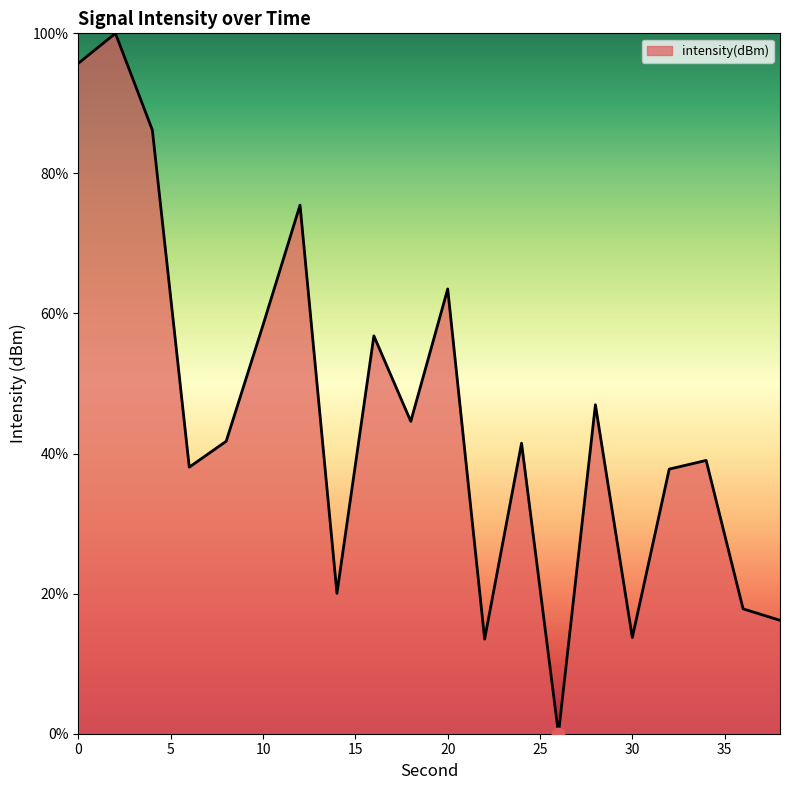

What is the greatest value displayed?

100.0